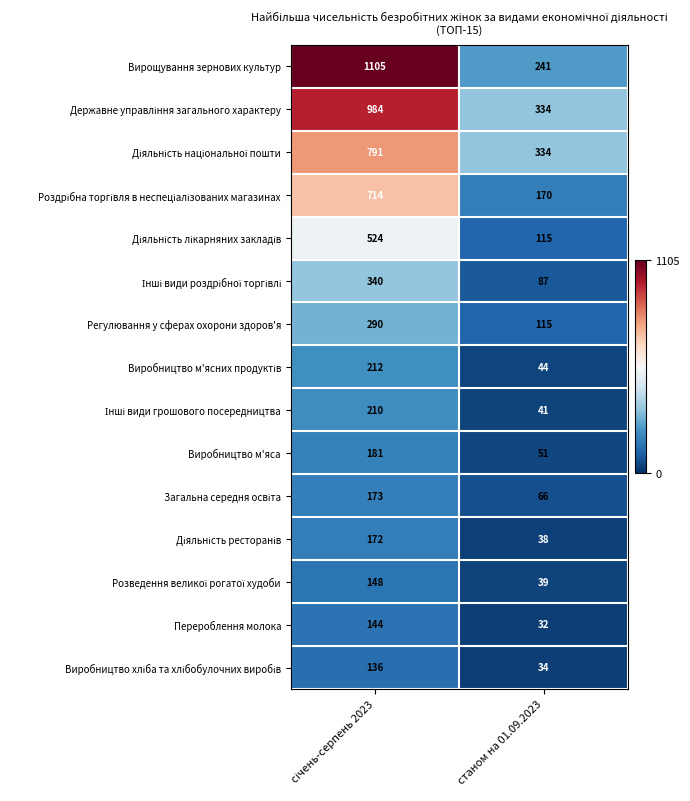

Which series has the largest total across all categories?

Вирощування зернових культур